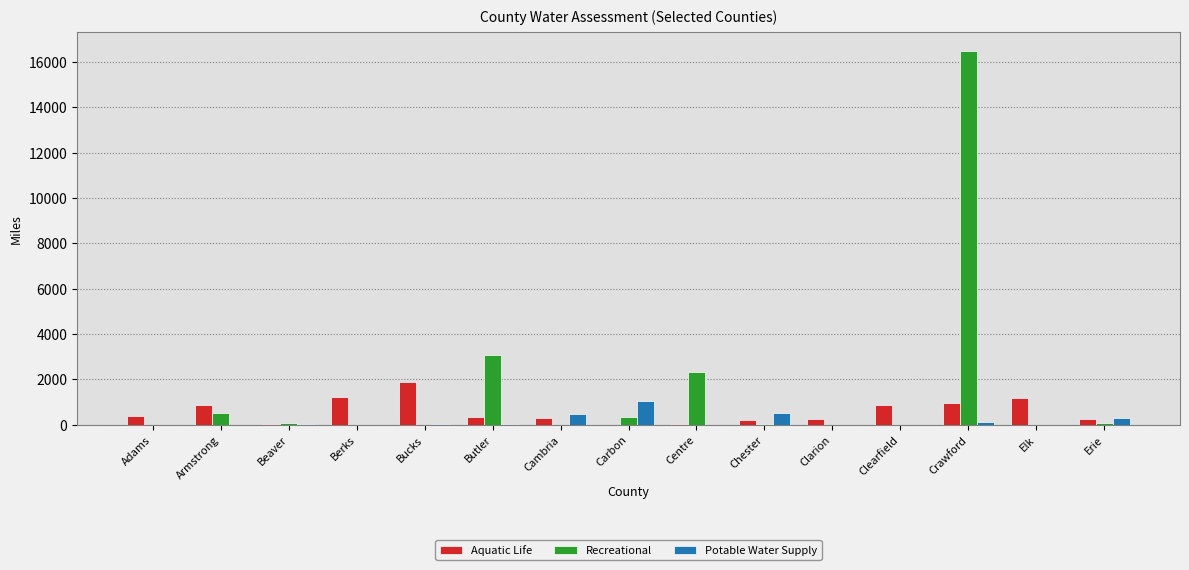

What is the total value across all series at Berks?

1212